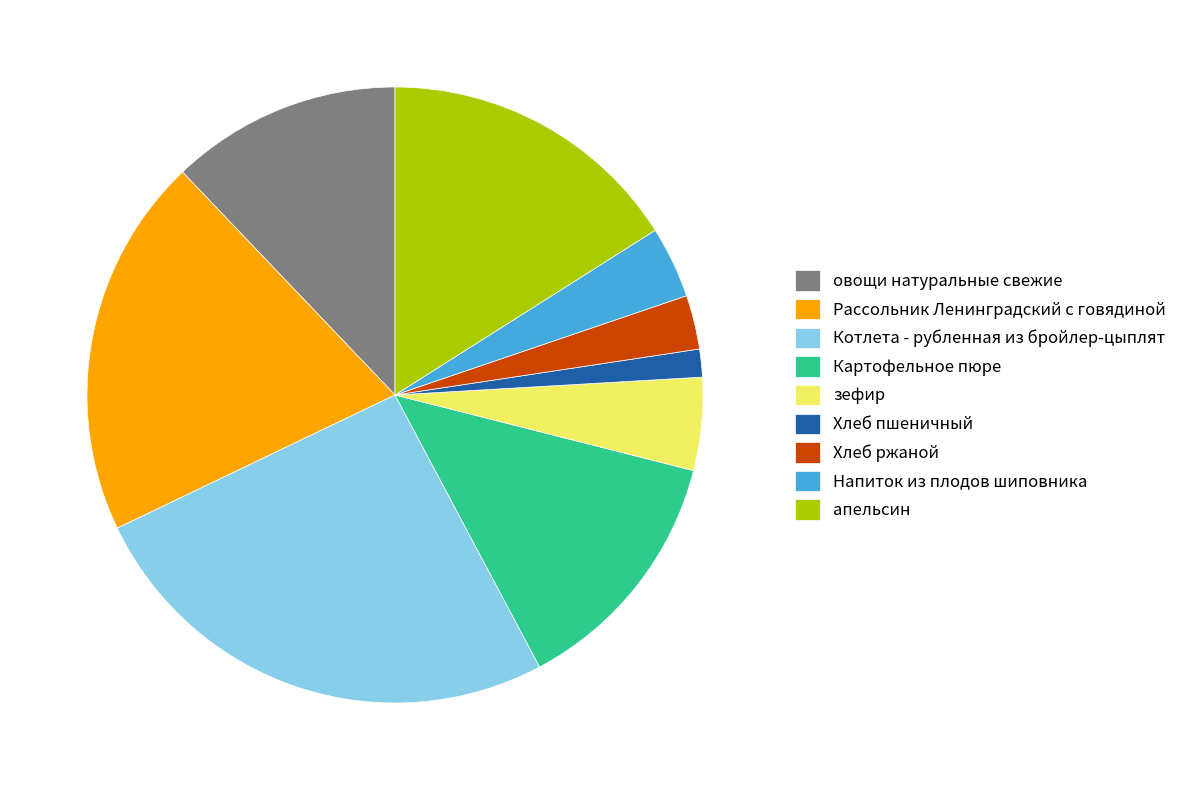

Is зефир the majority of the pie?

No